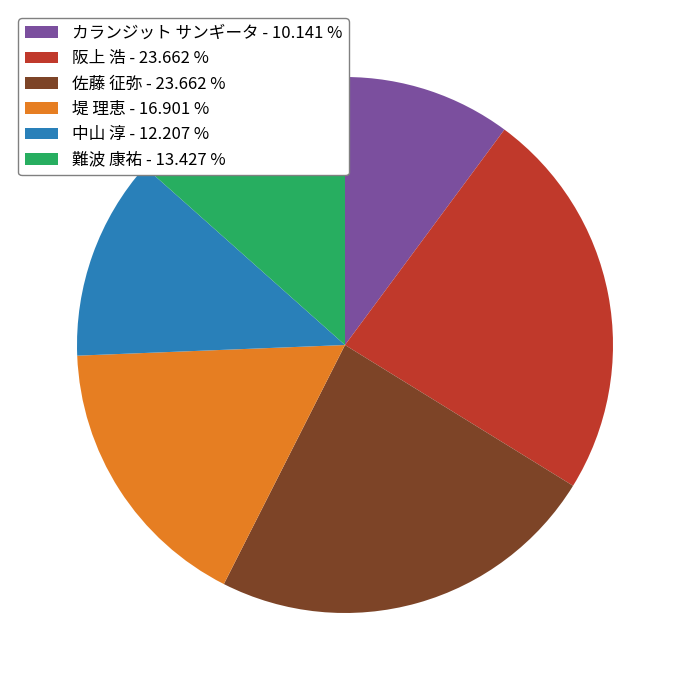

Approximately how many times larger is the value at 阪上 浩 compared to 難波 康祐?

1.8